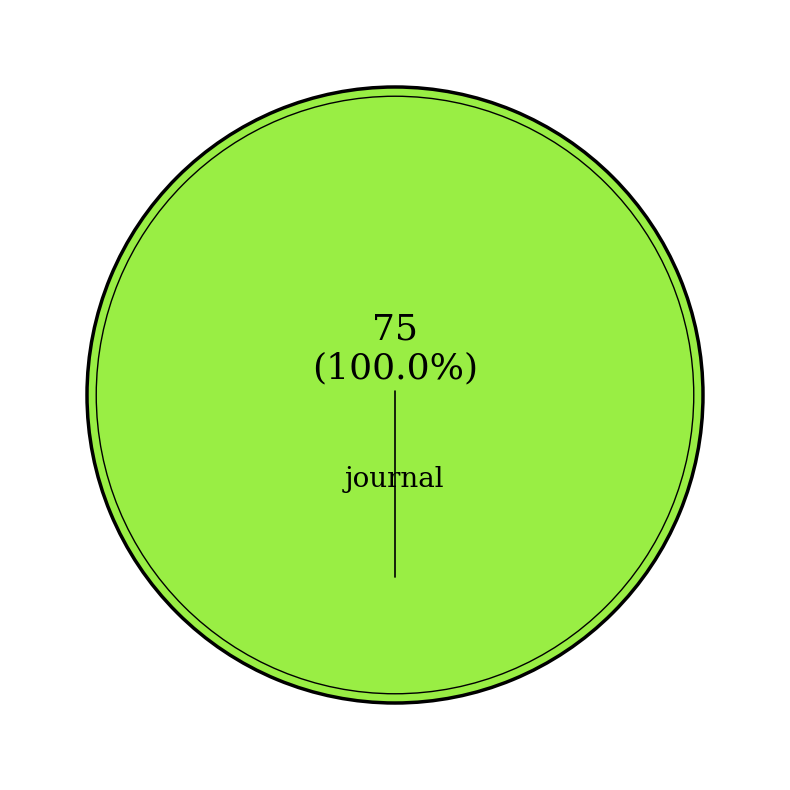

Is there any slice that represents more than half of the pie?

Yes